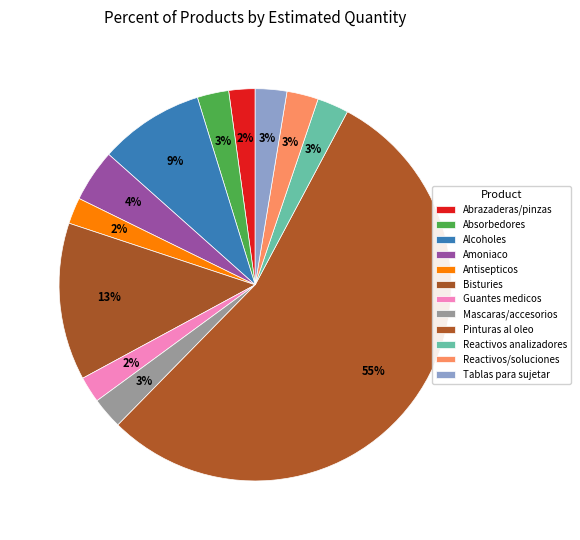

To the nearest percent, what portion does Abrazaderas/pinzas represent?

2%